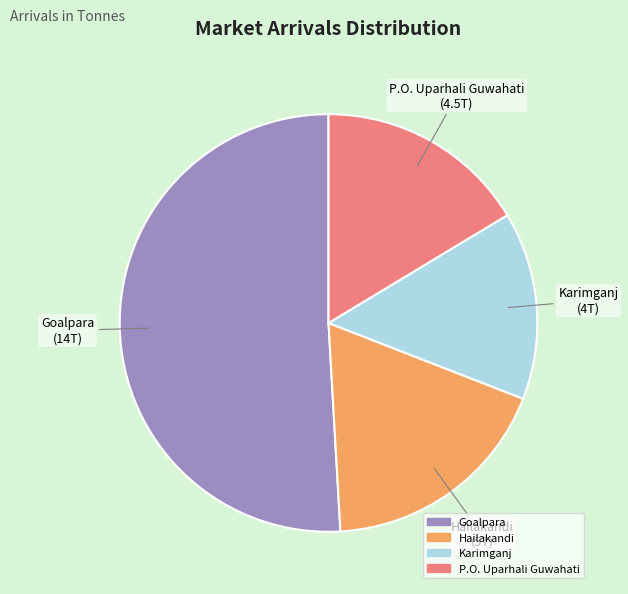

Combined, do Karimganj and P.O. Uparhali Guwahati account for over 50%?

No